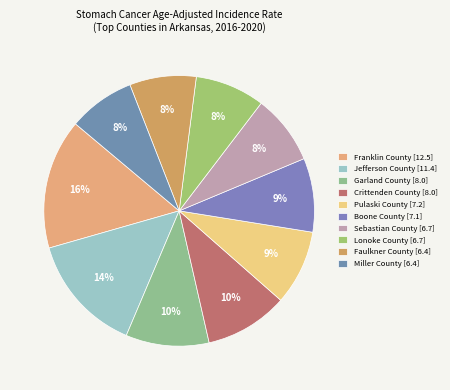

What percentage is the Faulkner County slice, to the nearest percent?

8%